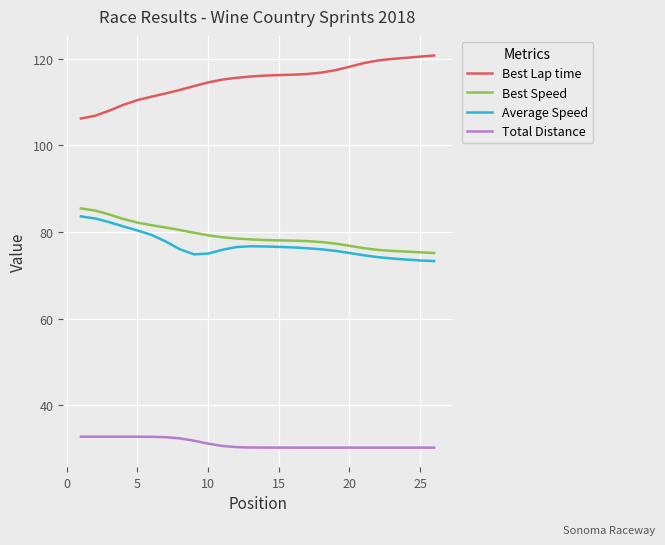

True or false: Best Speed and Best Lap time cross at least once.

False